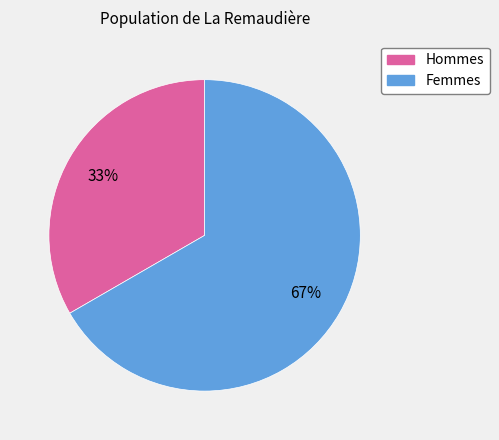

To the nearest percent, what is the average slice percentage?

50%